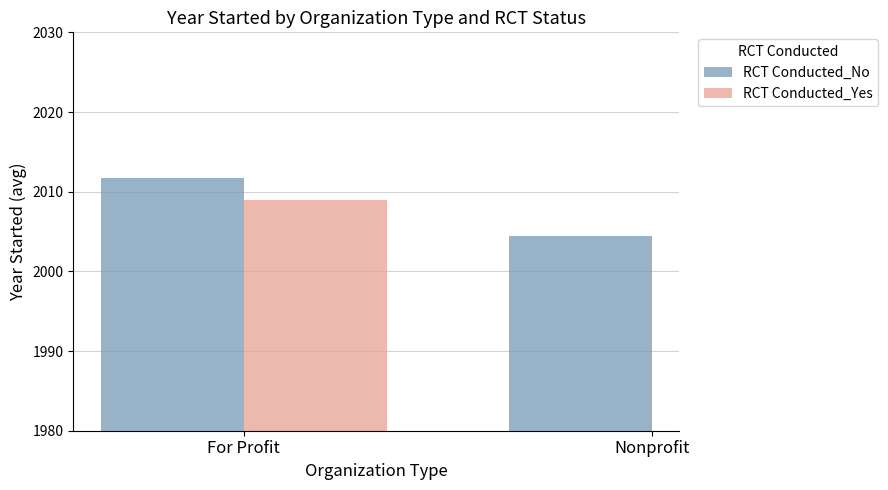

Which series changed the most between For Profit and Nonprofit?

RCT Conducted_No